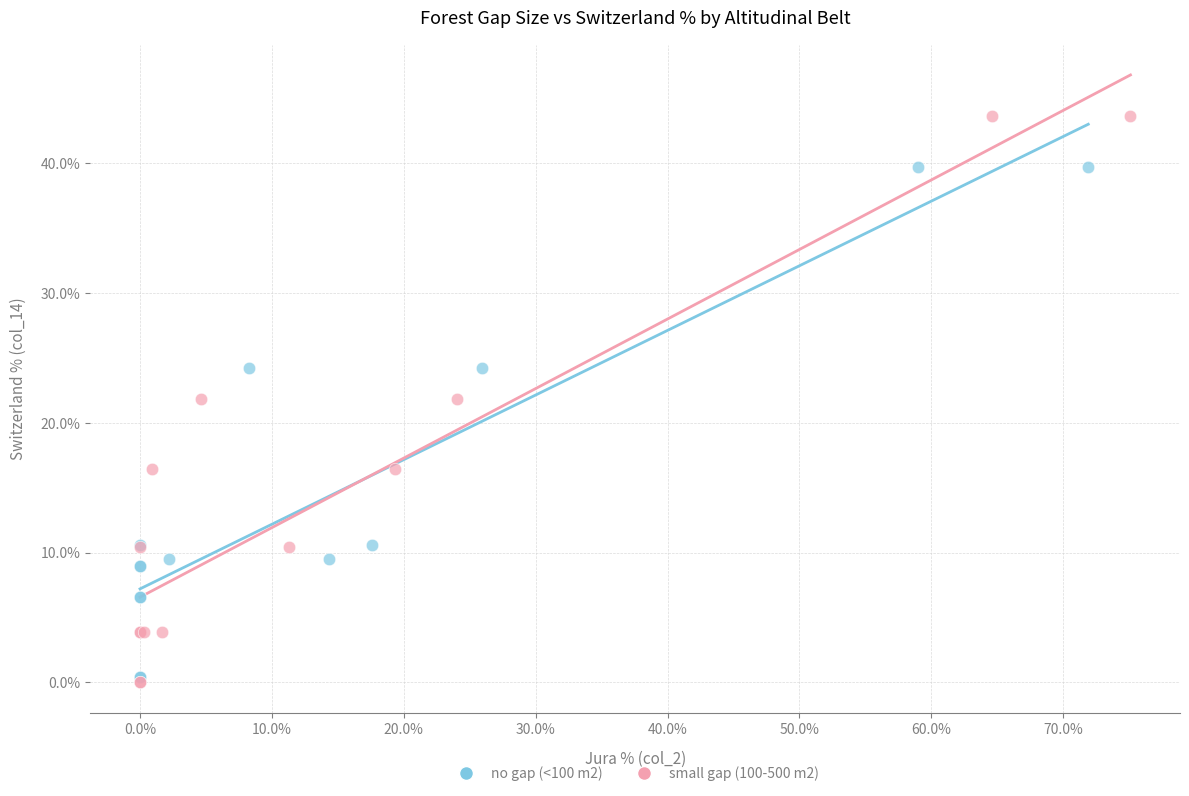

Which series contains the highest Y value?

small gap (100-500 m2)